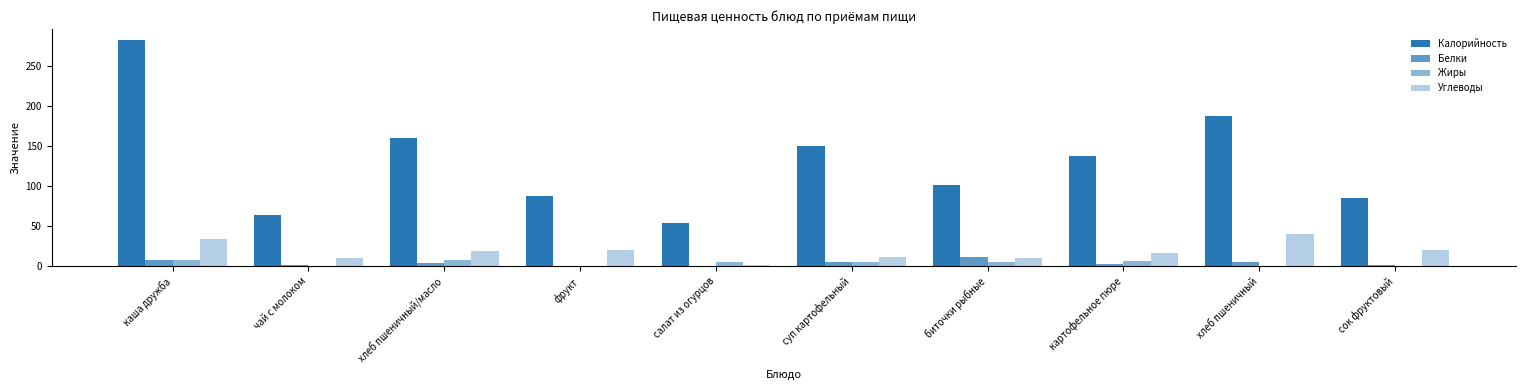

Which series has the largest total across all categories?

Калорийность